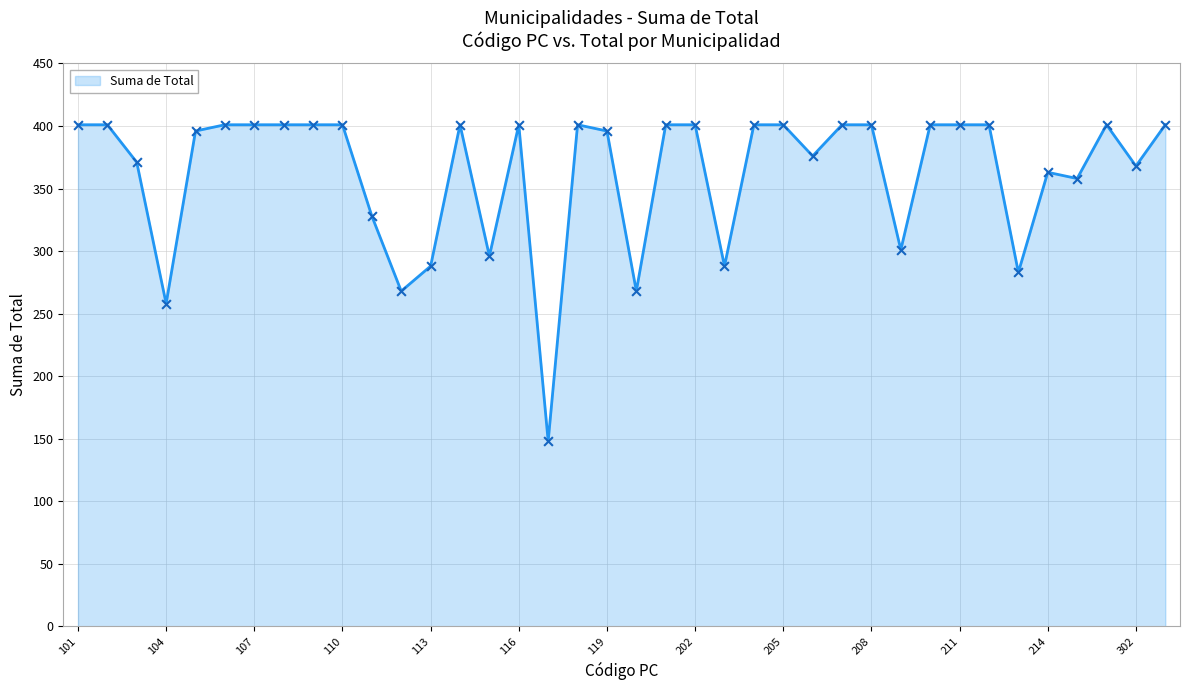

What is the smallest value displayed?

148